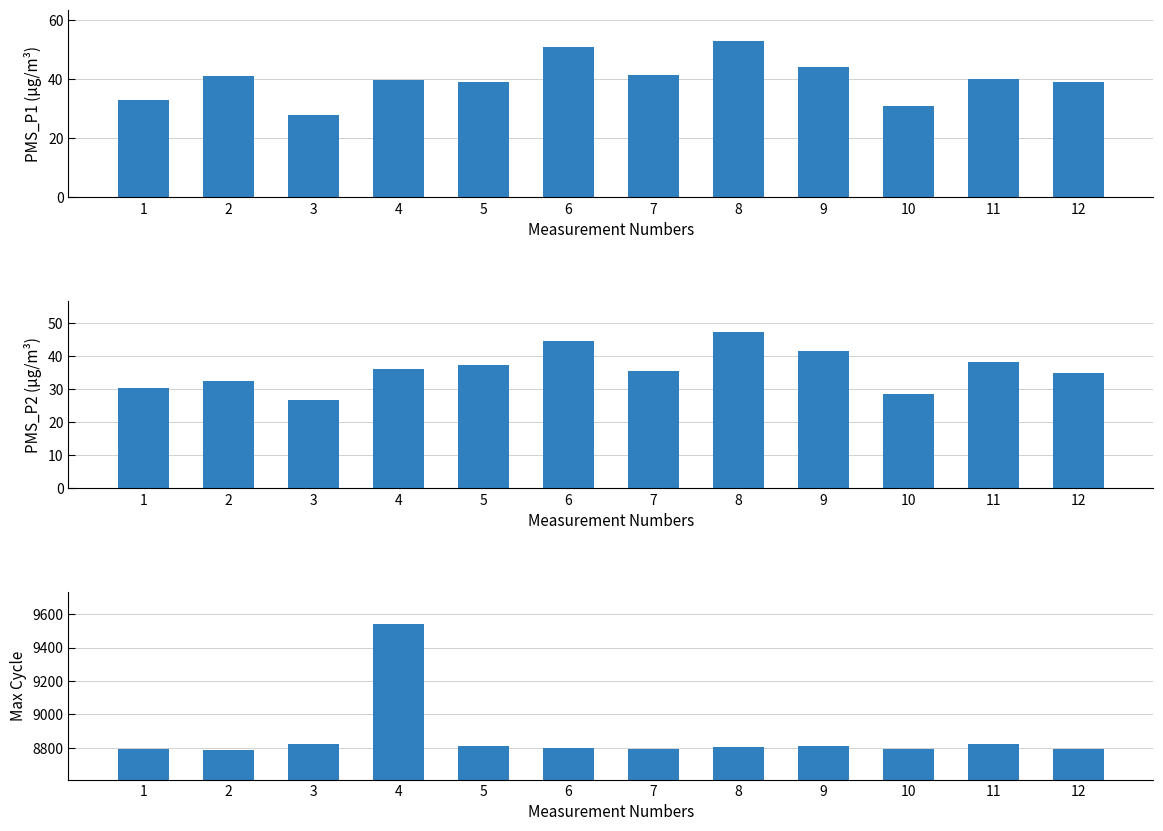

Which category has the highest value across all series?

4